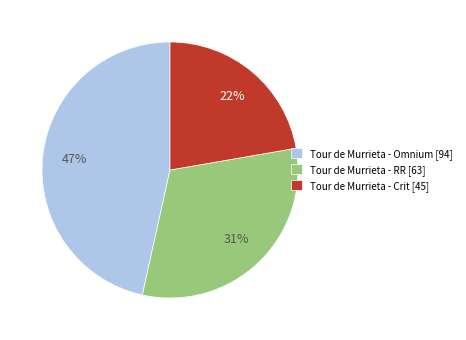

To the nearest percent, what portion does Tour de Murrieta - Omnium represent?

47%